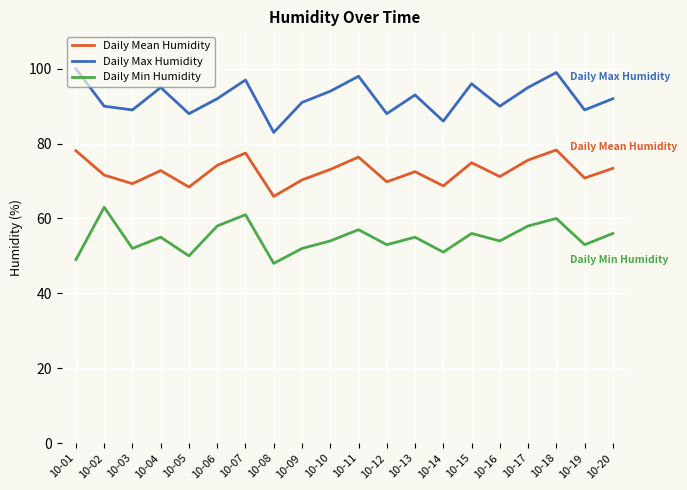

Count the number of categories in the chart.

20